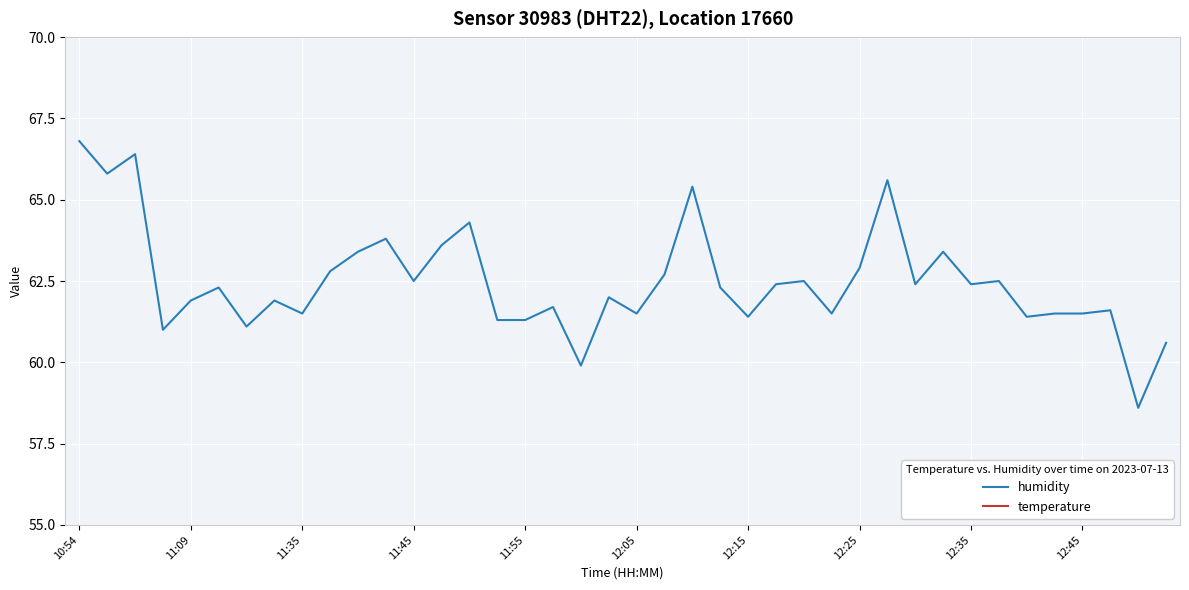

The humidity series shows 62.9 at 12:25. True or false?

True